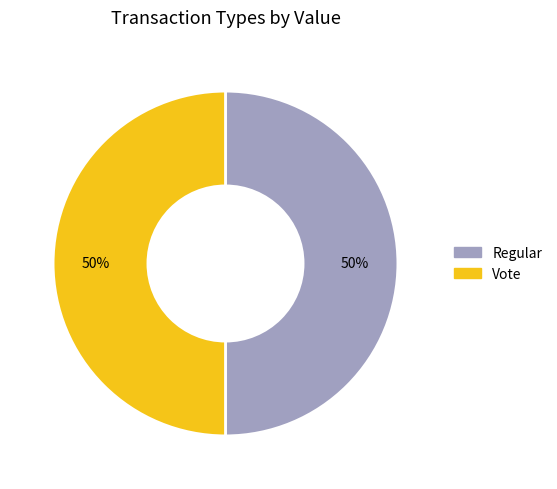

What is the ratio of the value at Vote to the value at Regular?

1.0